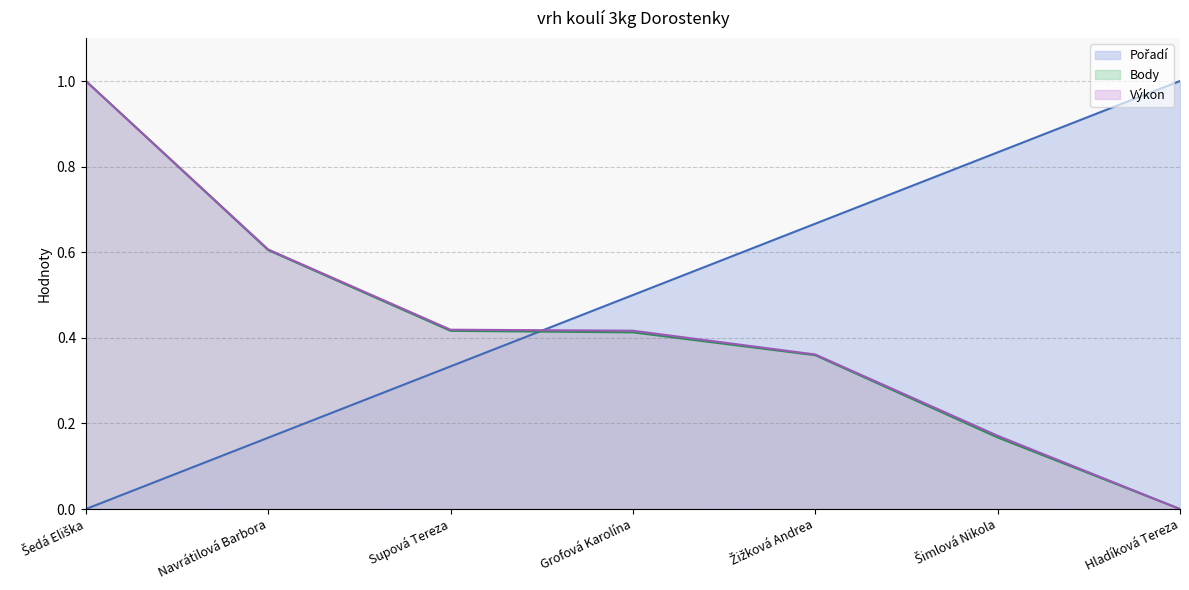

True or false: Pořadí has more than 0 points higher than both neighbors.

False